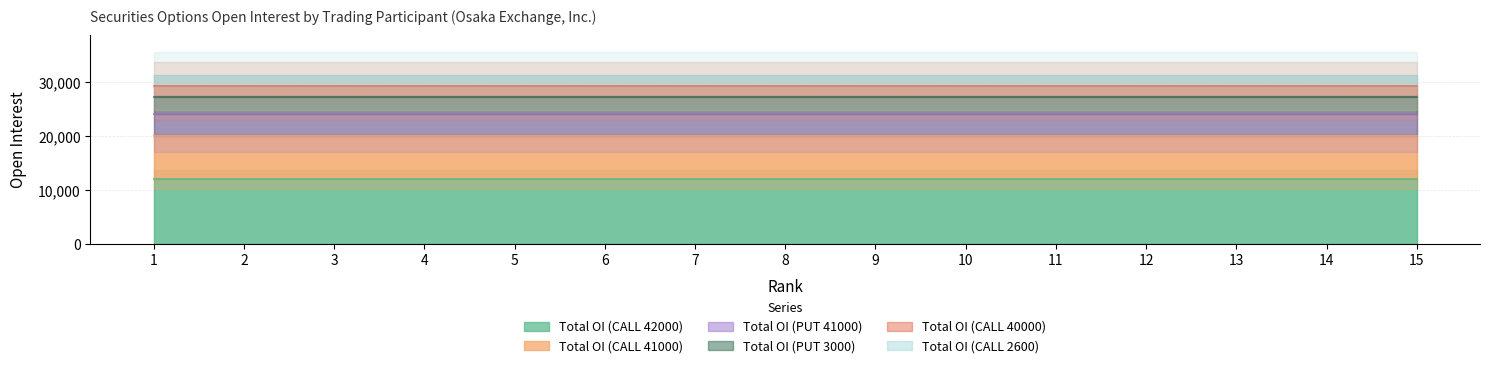

Reading right to left, list all the values displayed in this chart.

Total OI (CALL 42000): 12000	12000	12000	12000	12000	12000	12000	12000	12000	12000	12000	12000	12000	12000	12000
Total OI (CALL 41000): 8000	8000	8000	8000	8000	8000	8000	8000	8000	8000	8000	8000	8000	8000	8000
Total OI (PUT 41000): 4040	4040	4040	4040	4040	4040	4040	4040	4040	4040	4040	4040	4040	4040	4040
Total OI (PUT 3000): 3244	3244	3244	3244	3244	3244	3244	3244	3244	3244	3244	3244	3244	3244	3244
Total OI (CALL 40000): 2000	2000	2000	2000	2000	2000	2000	2000	2000	2000	2000	2000	2000	2000	2000
Total OI (CALL 2600): 1651	1651	1651	1651	1651	1651	1651	1651	1651	1651	1651	1651	1651	1651	1651